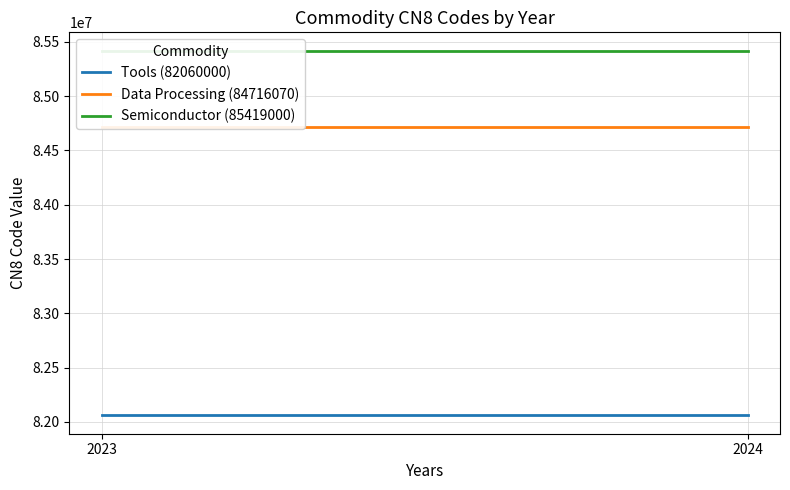

Reading right to left, list all the values displayed in this chart.

Tools (82060000): 82060000	82060000
Data Processing (84716070): 84716070	84716070
Semiconductor (85419000): 85419000	85419000